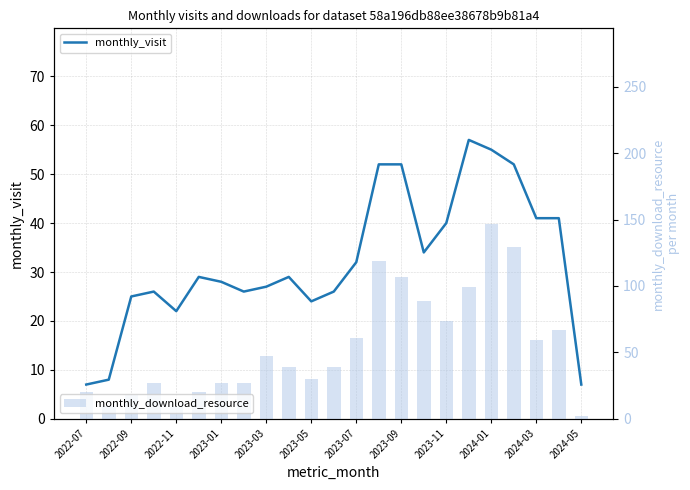

Count the number of categories in the chart.

23